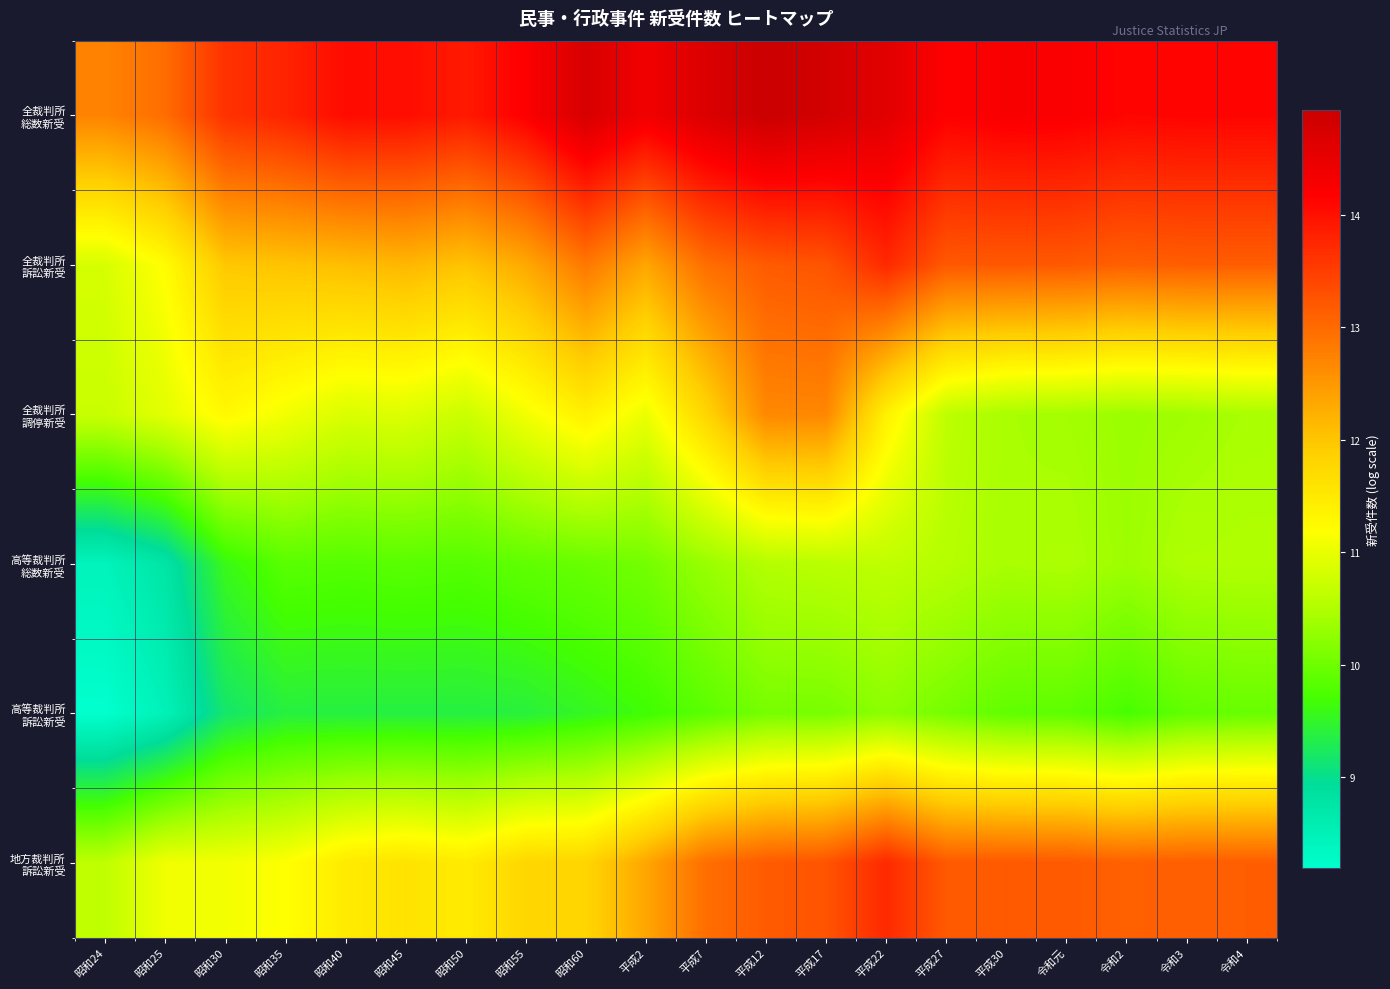

Between 令和3 and 昭和25, which is larger?

令和3